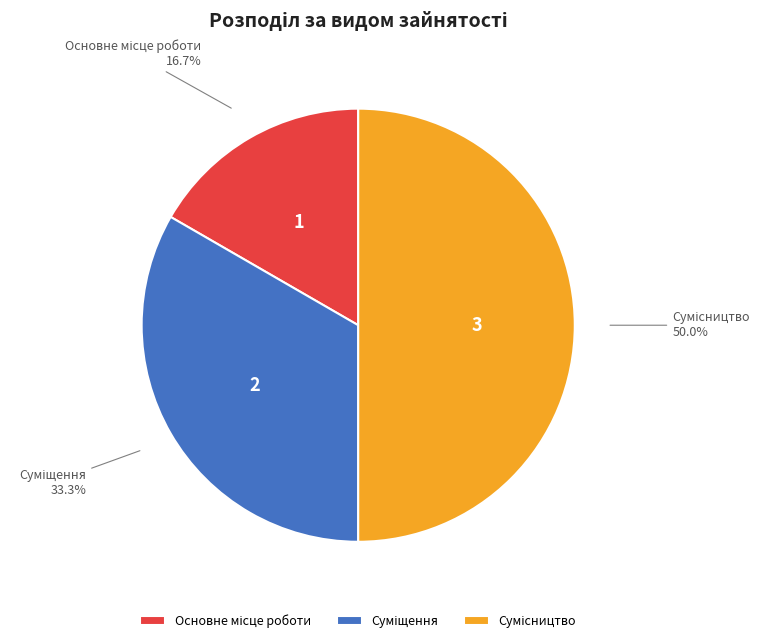

Which slice is the smallest?

Основне місце роботи